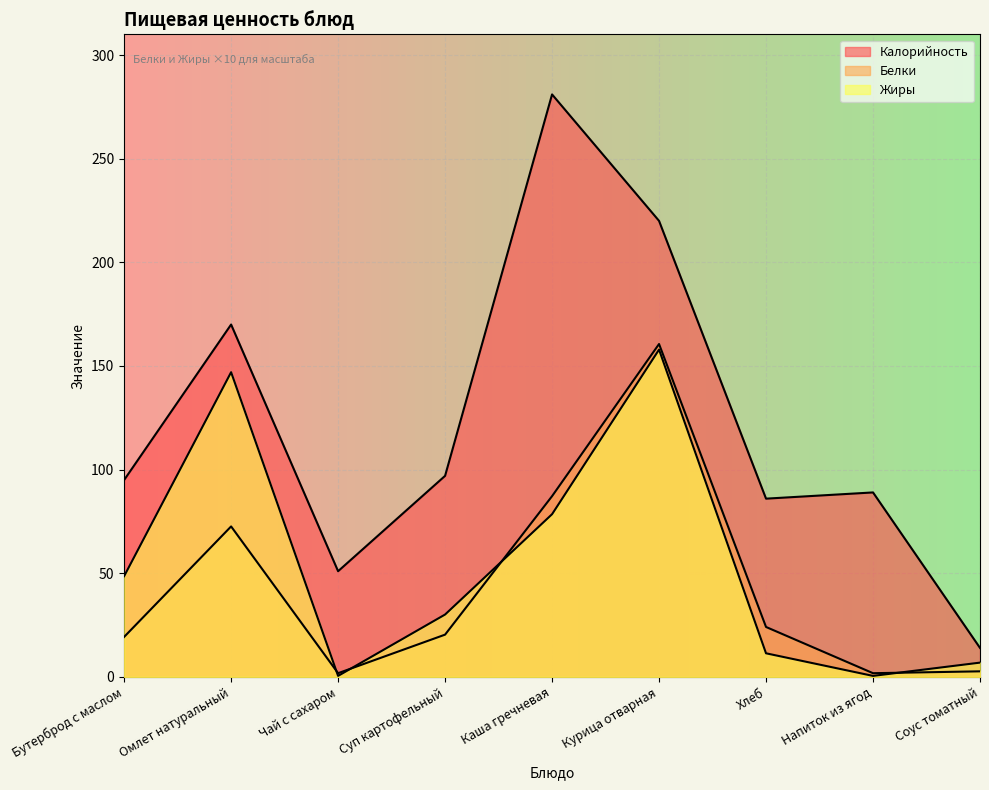

True or false: Калорийность and Белки intersect in this chart.

False